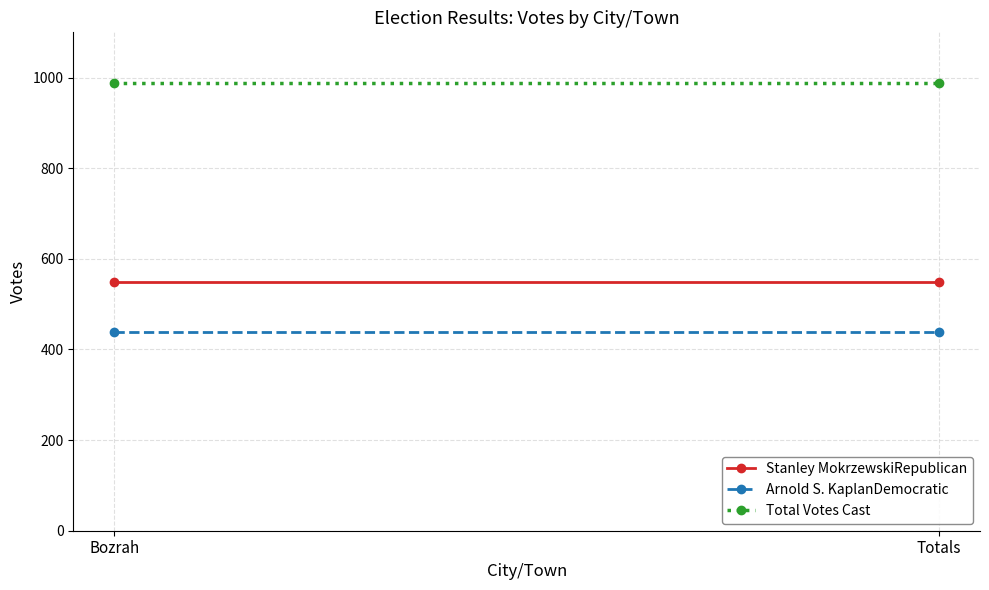

List the series in order of their overall mean, lowest first.

Arnold S. KaplanDemocratic, Stanley MokrzewskiRepublican, Total Votes Cast